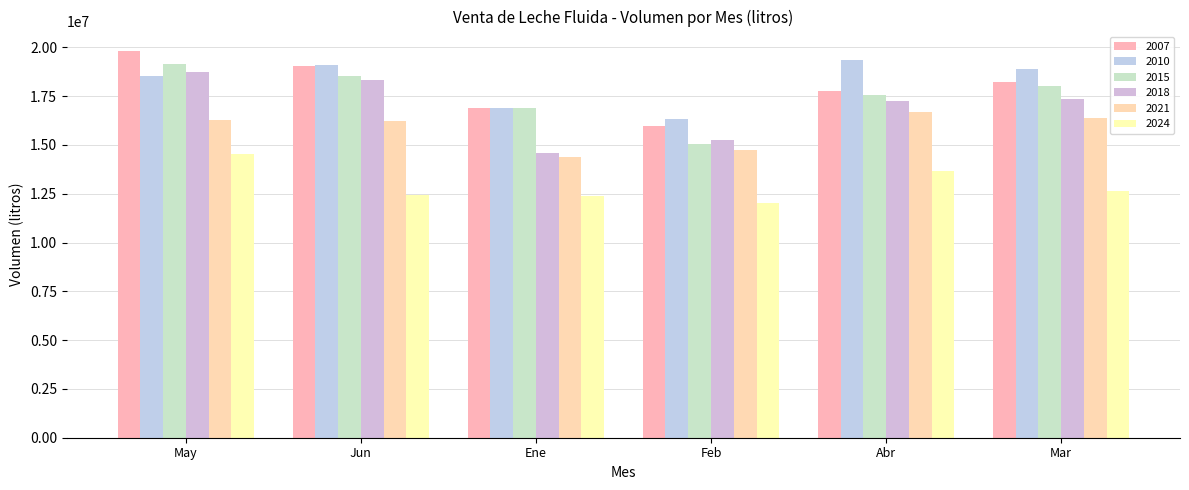

The value of 2024 at Mar is 12653402. True or false?

True